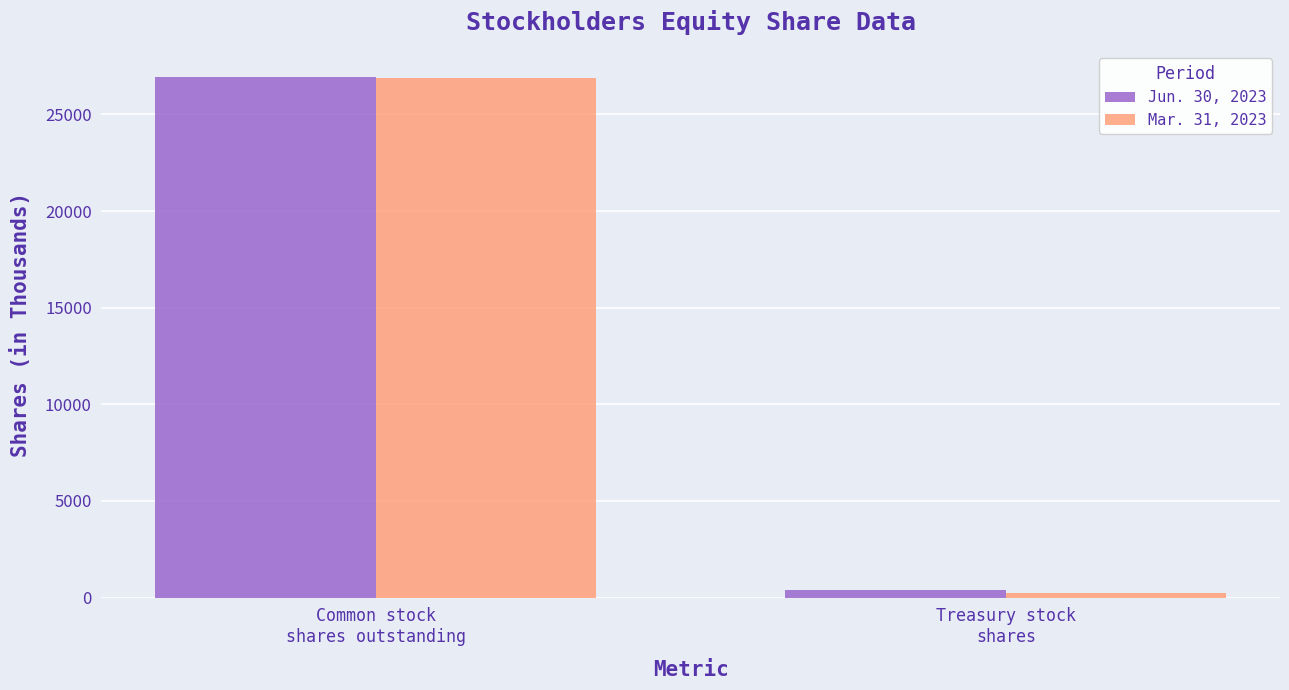

What are all the series names shown in the legend?

Jun. 30, 2023, Mar. 31, 2023